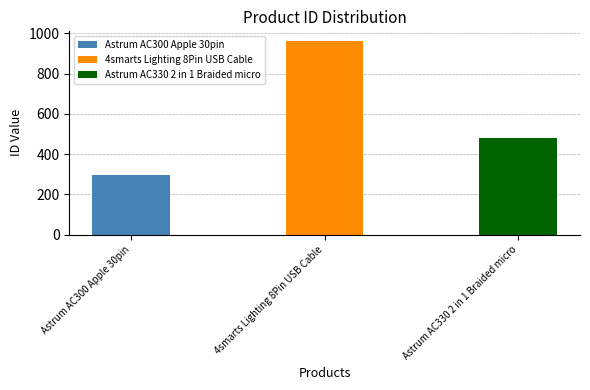

Between 4smarts Lighting 8Pin USB Cable and Astrum AC300 Apple 30pin, which is larger?

4smarts Lighting 8Pin USB Cable